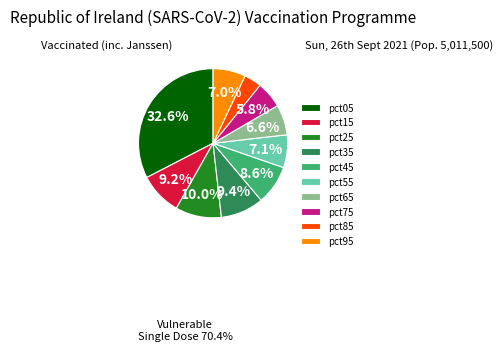

To the nearest percent, what percentage of the pie is pct05?

33%